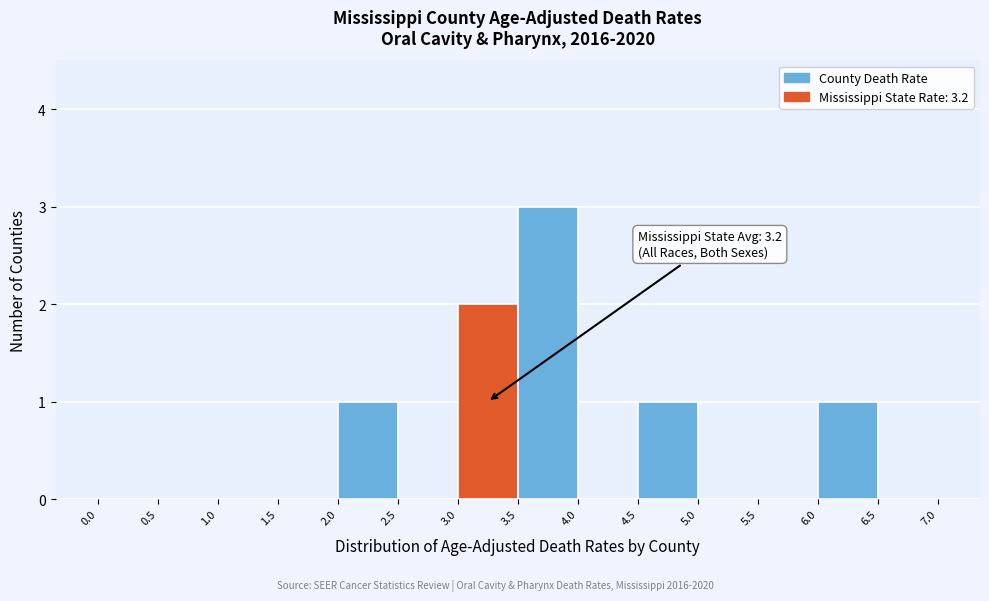

Over which range of the x-axis is the bar tallest?

3.5 to 4.0